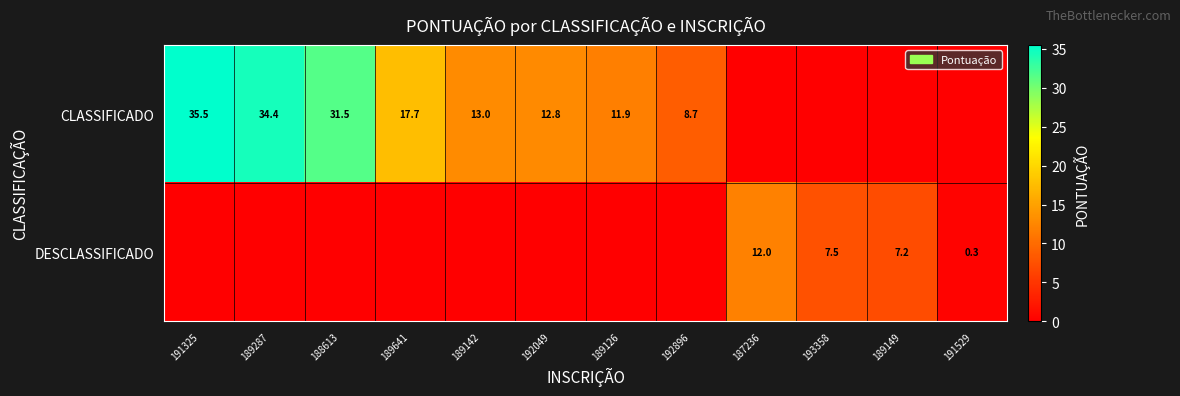

Which has a higher value, 192896 or 187236?

192896